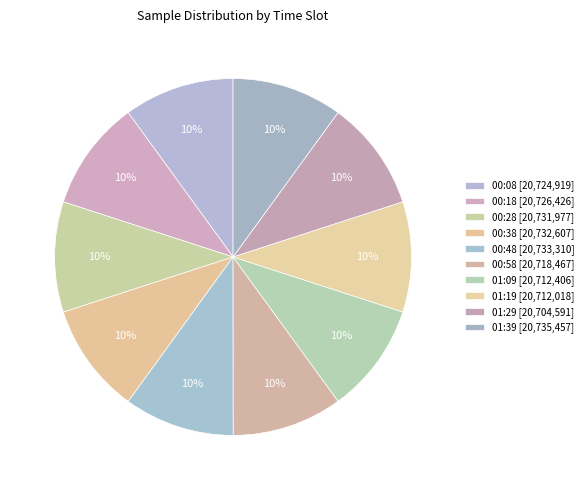

The 01:19 slice represents 10% of the pie. True or false?

True